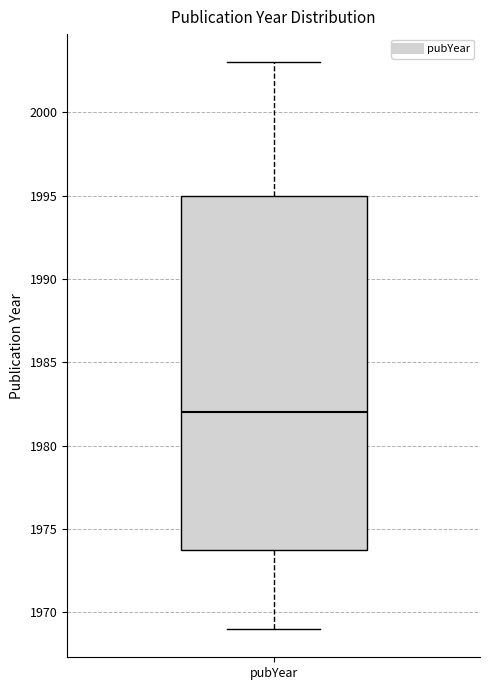

Where is the upper edge of the box for pubYear on the y-axis? The values are not printed on the chart, so give them approximately, as read against the axis.

1995